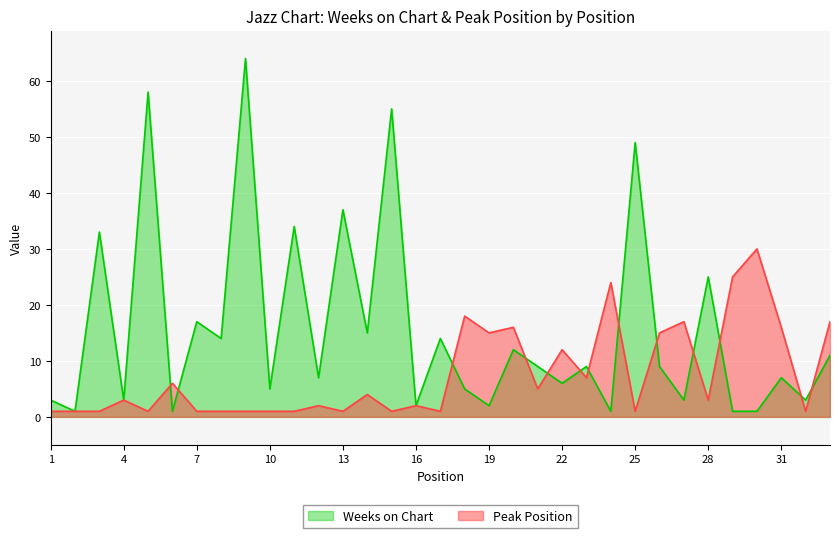

Is the value of Peak Position at 7 greater than the value of Weeks on Chart at 31?

No